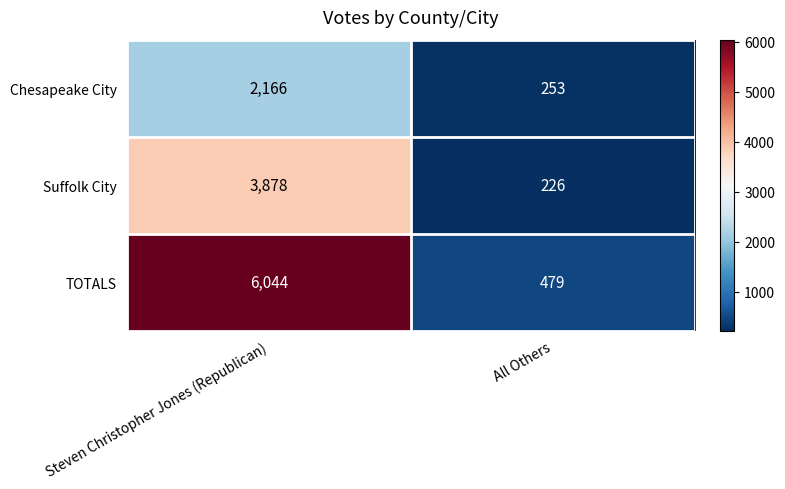

What is the maximum value for Suffolk City?

3878